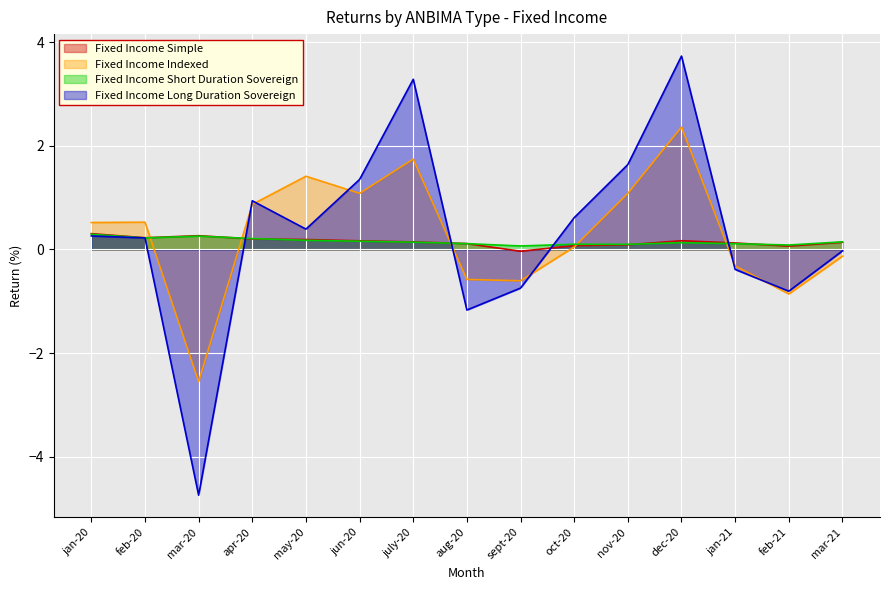

What is the value of the Fixed Income Indexed point at the 9th from the left?

-0.6